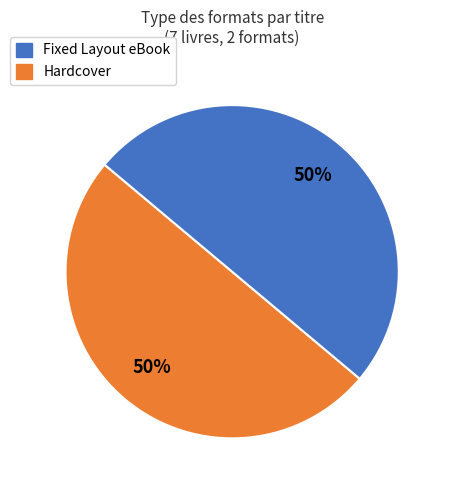

To the nearest percent, what is the average slice percentage?

50%